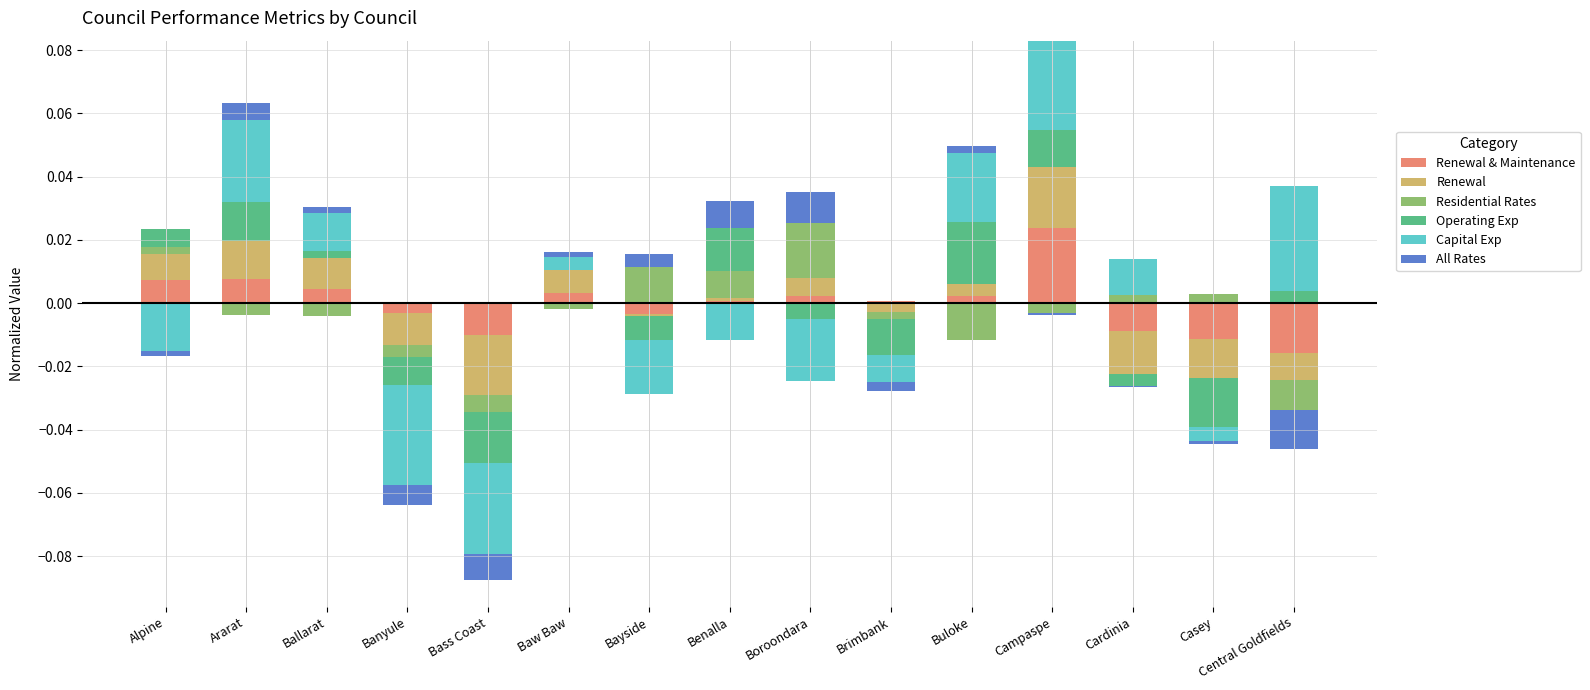

What is the label of the 12th bar from the right?

Banyule